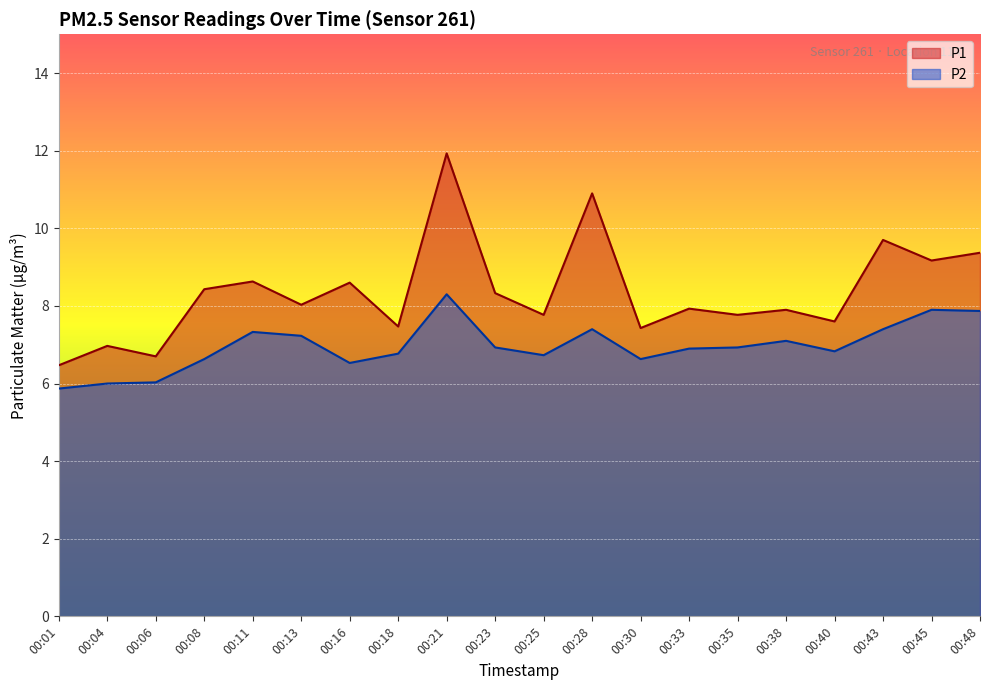

At which label does P2 reach its peak?

00:21